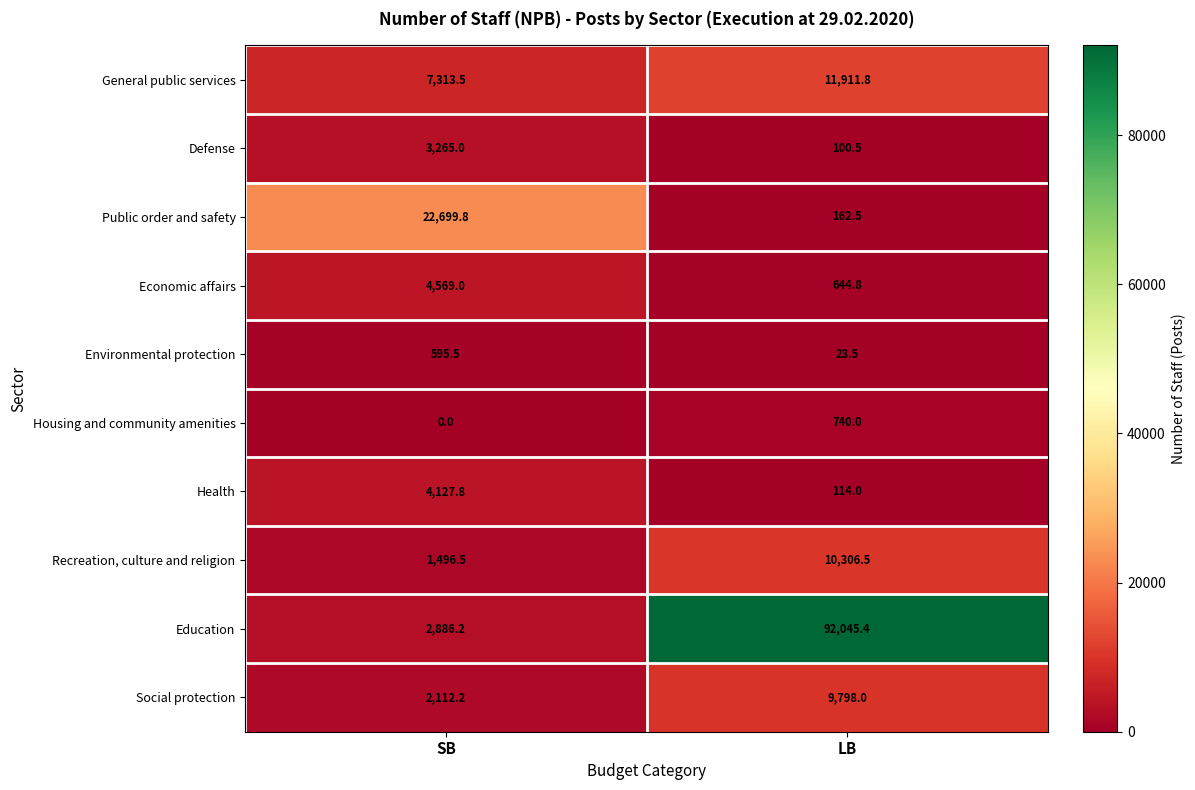

Between SB and LB, which series saw the biggest shift?

Education